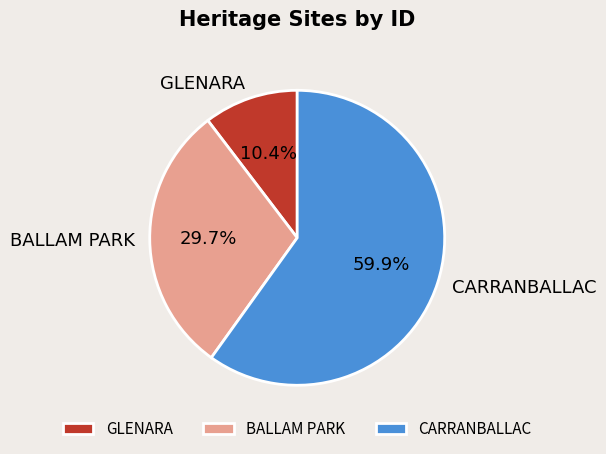

How many slices are in this pie chart?

3